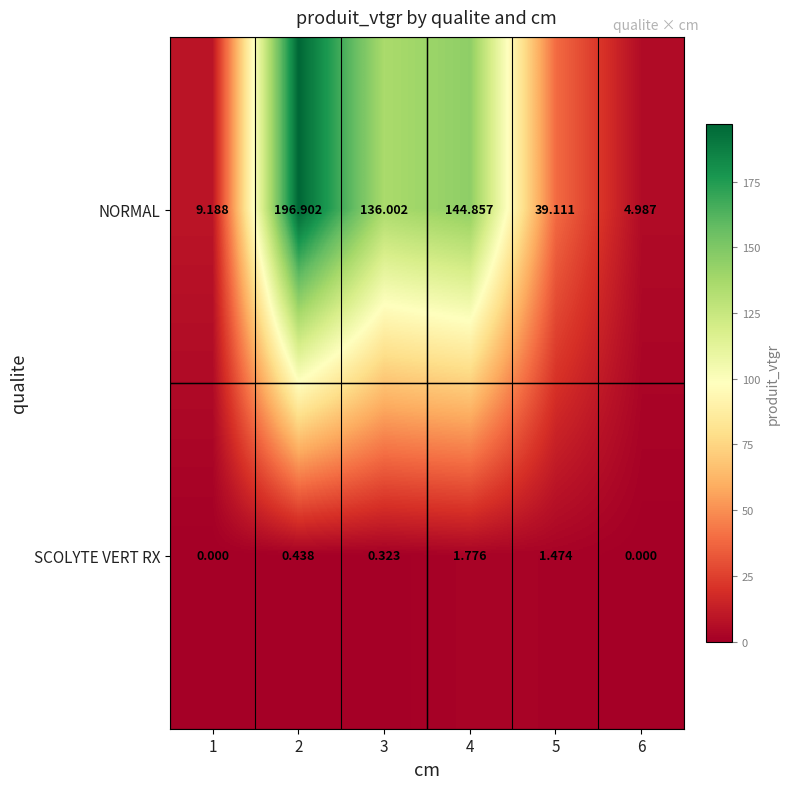

Between 3 and 5, which series saw the biggest shift?

NORMAL